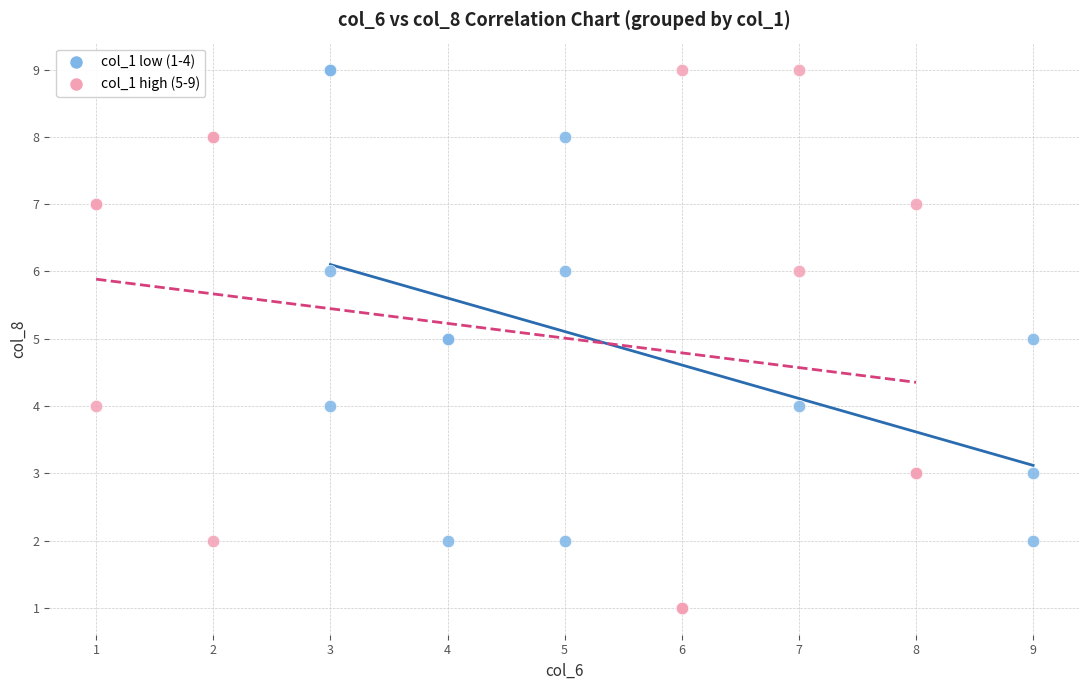

Which series contains the lowest Y value?

col_1 high (5-9)